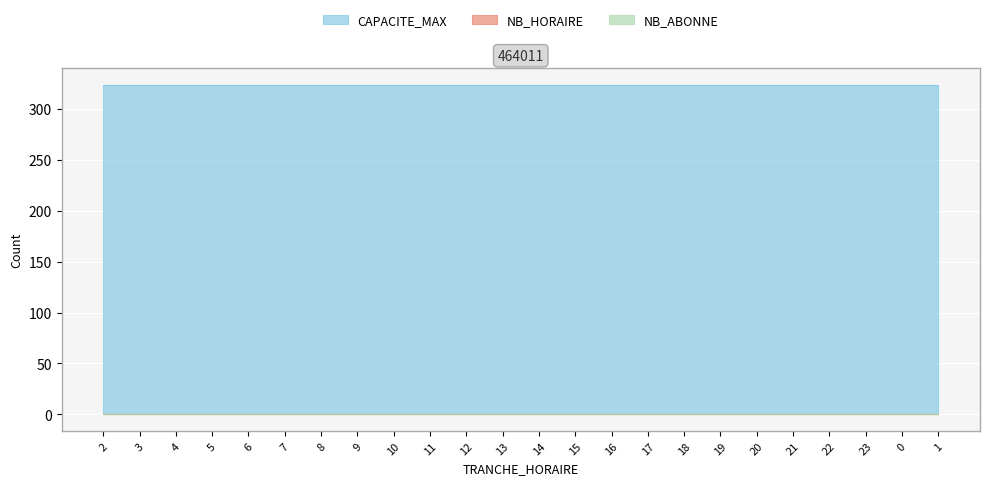

Rank the series at 1 from highest to lowest value.

CAPACITE_MAX, NB_HORAIRE, NB_ABONNE